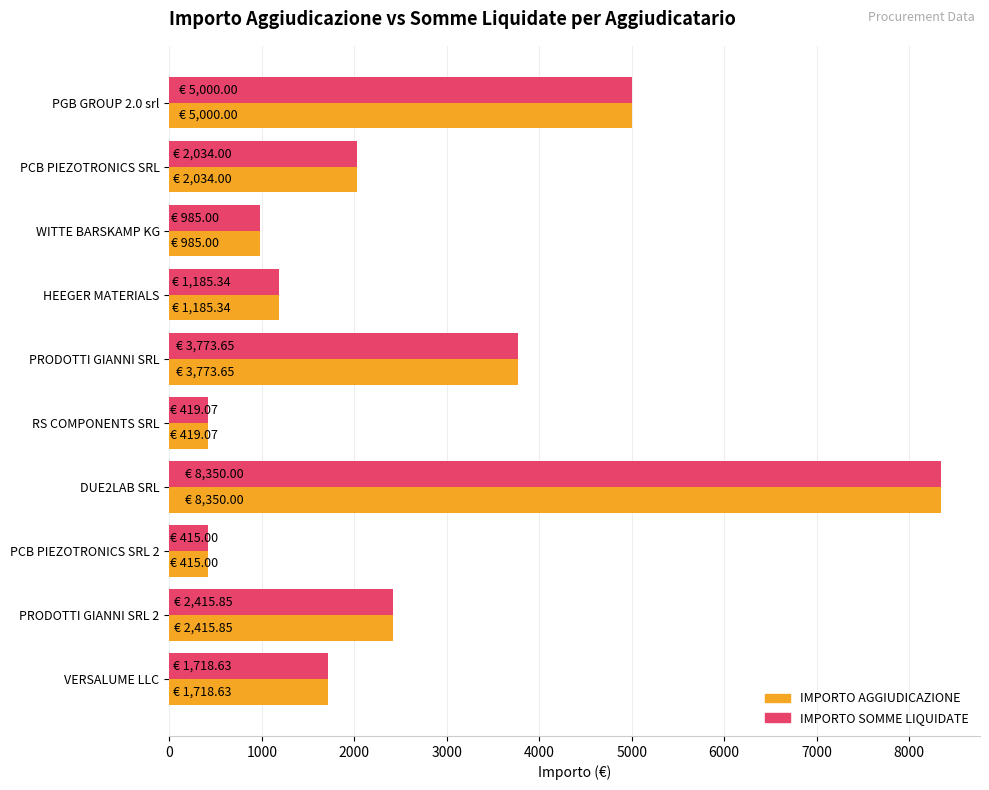

What is the difference between the maximum and minimum values in the IMPORTO AGGIUDICAZIONE series?

7935.0